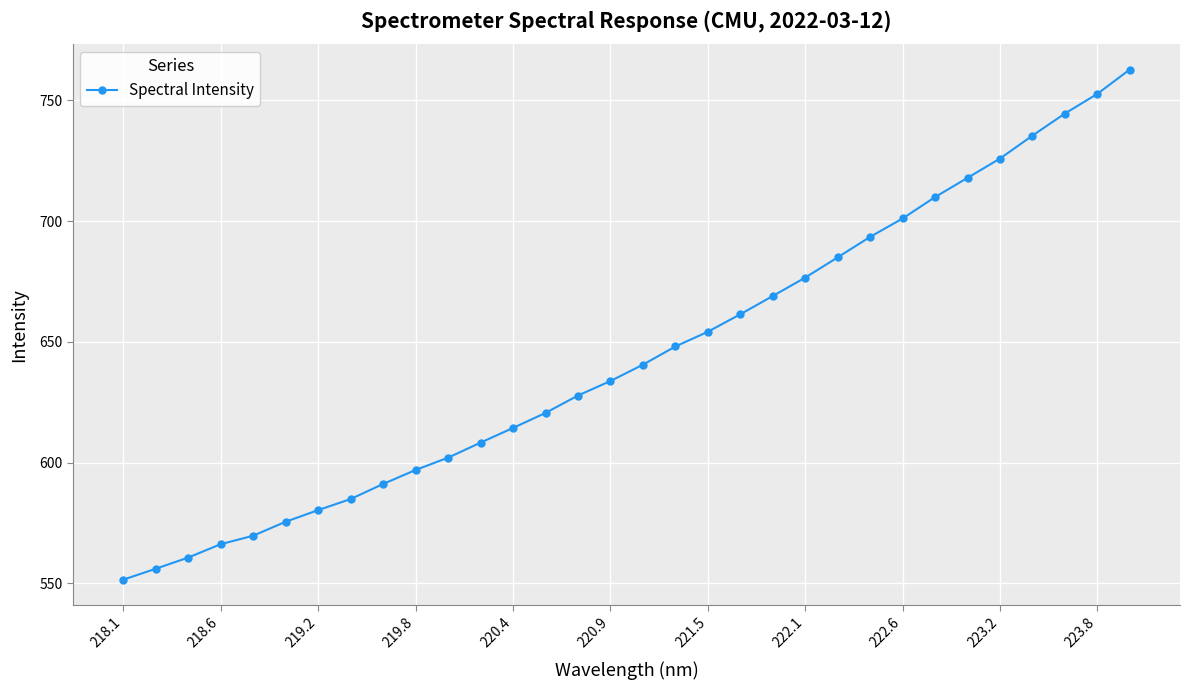

What is the sum of all values?

20619.1